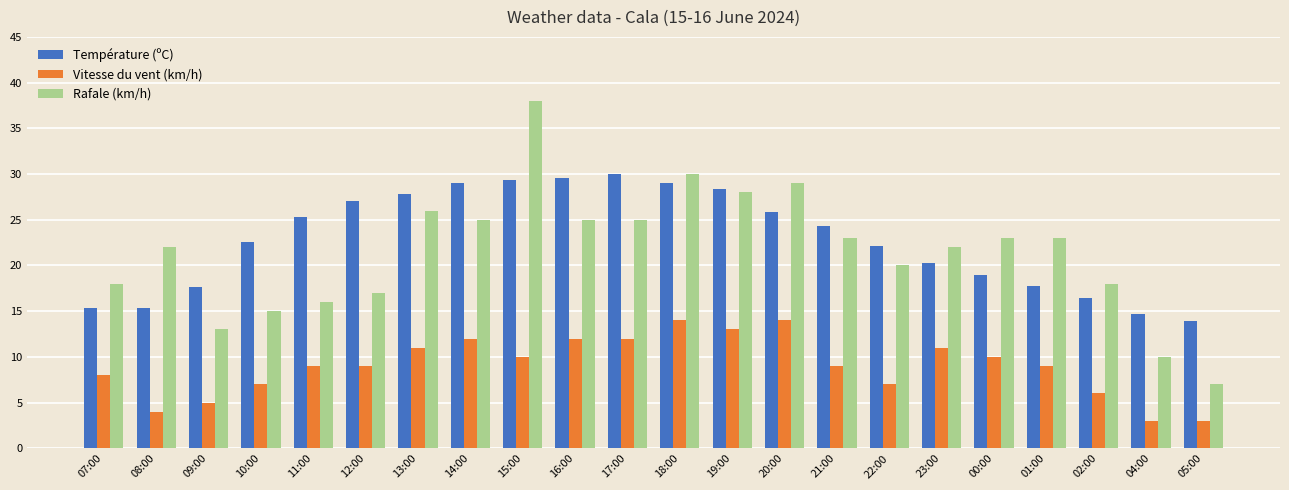

What is the total value across all series at 13:00?

64.8